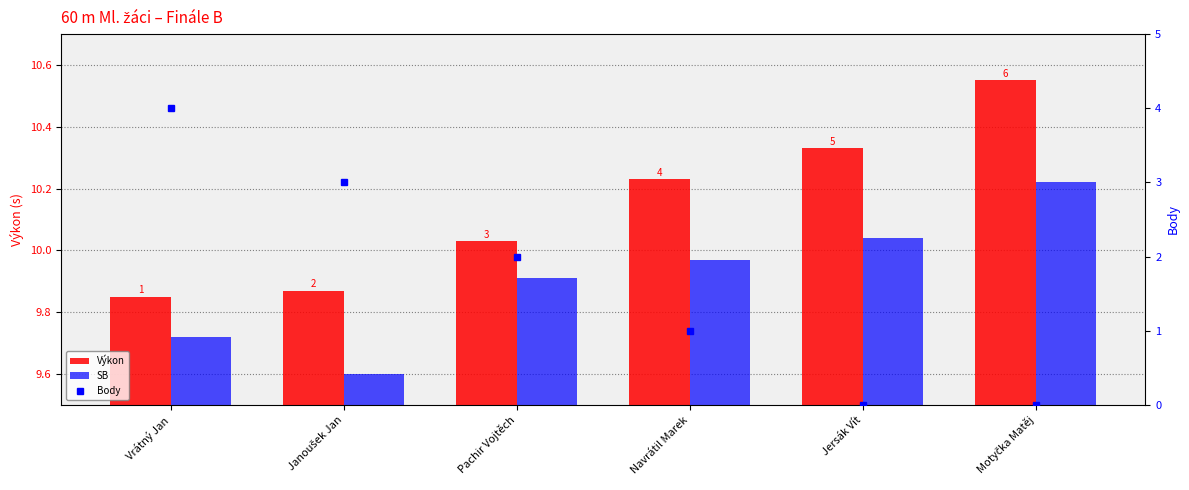

How many distinct data groups are displayed?

3